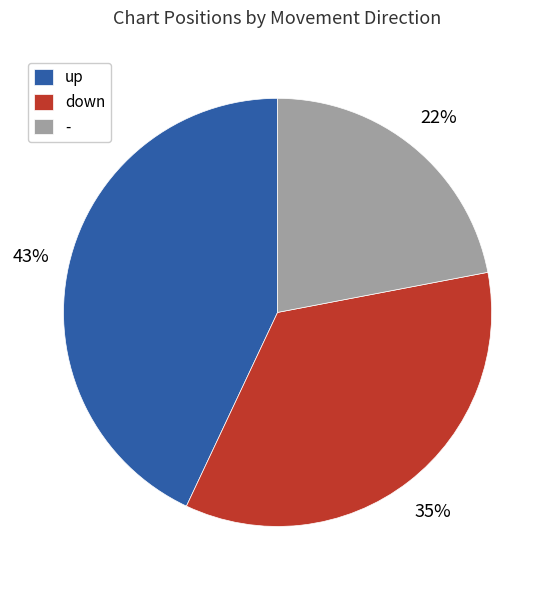

Is there any slice that represents more than half of the pie?

No